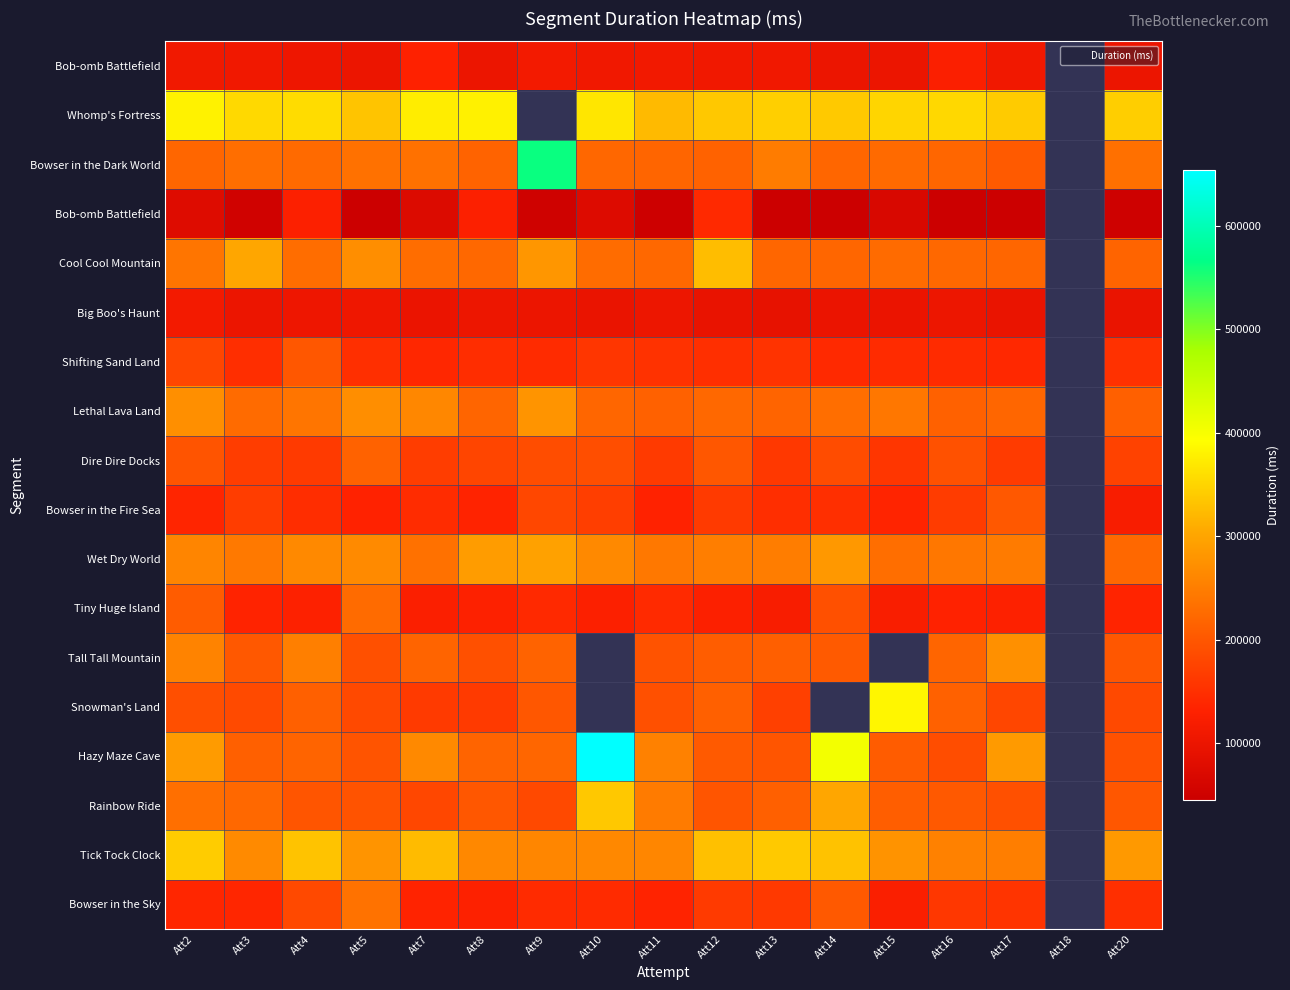

At which category is the sum across all series the highest?

Att2